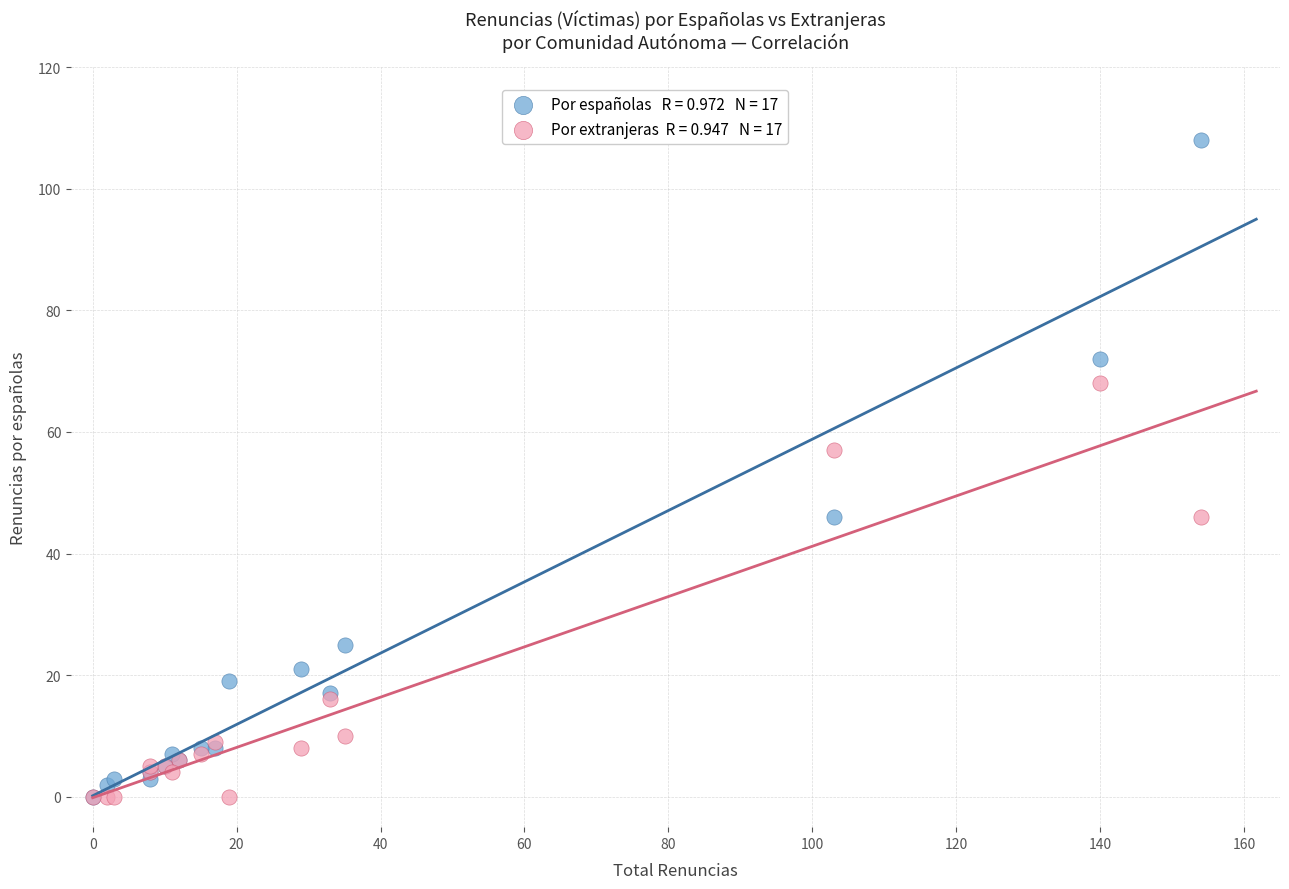

Across all series, what Y value is closest to 54?

57